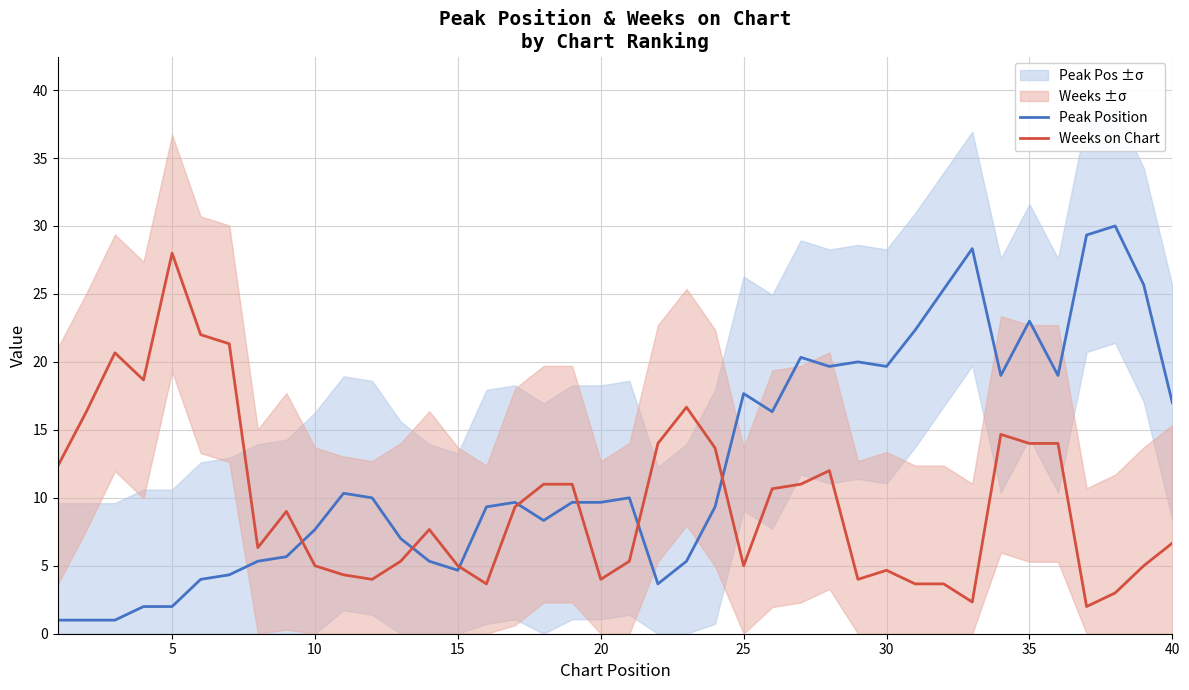

What value does the Weeks on Chart series have at 30?

4.7